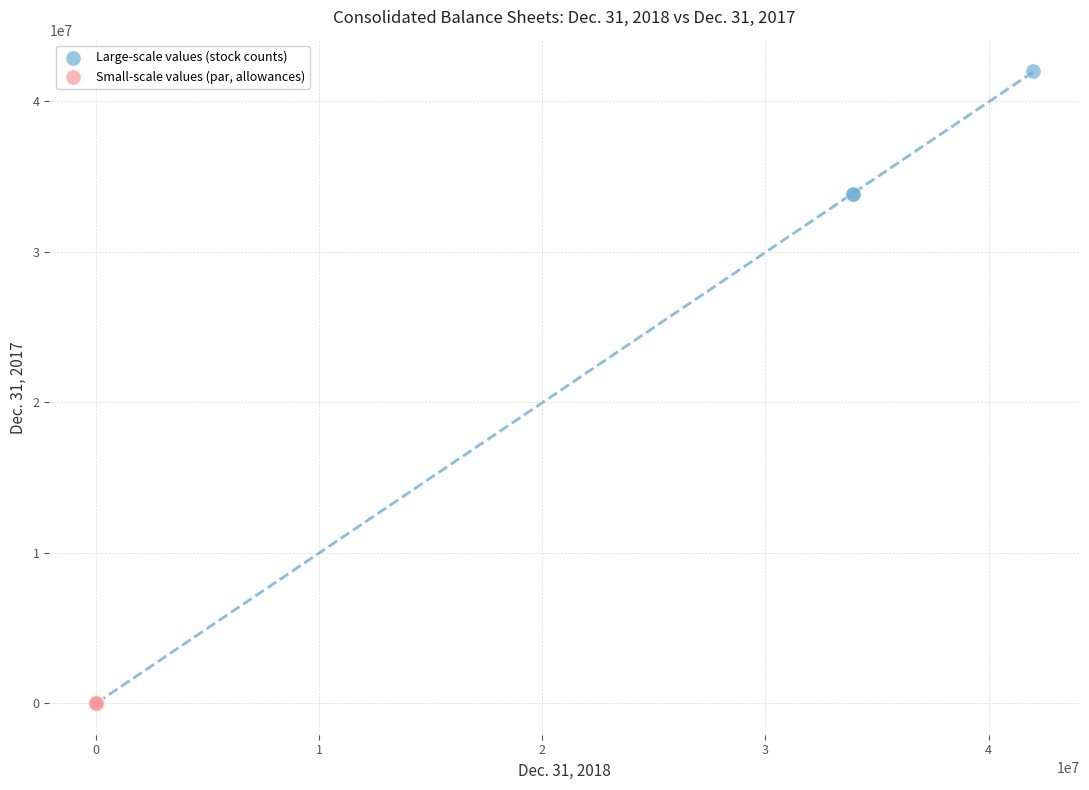

Which series has the largest Y range (max minus min)?

Large-scale values (stock counts)